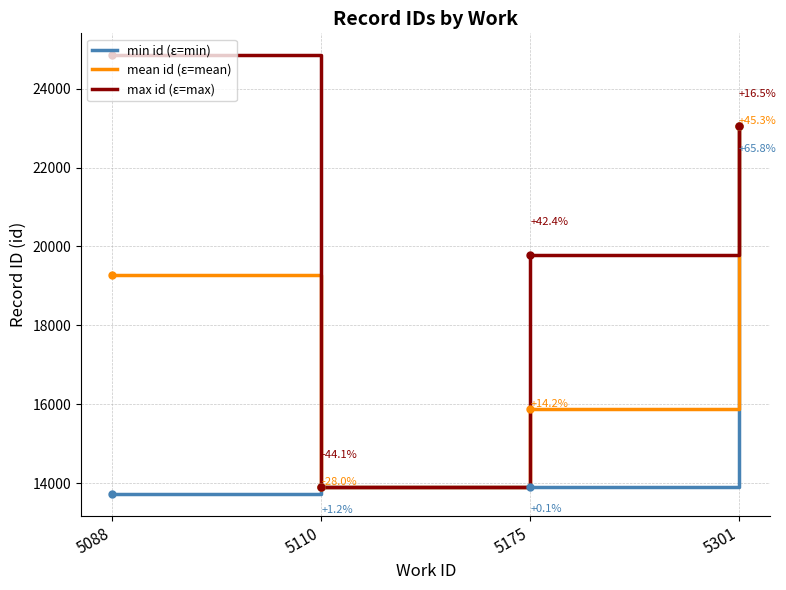

Which series has the largest total across all categories?

max id (ε=max)